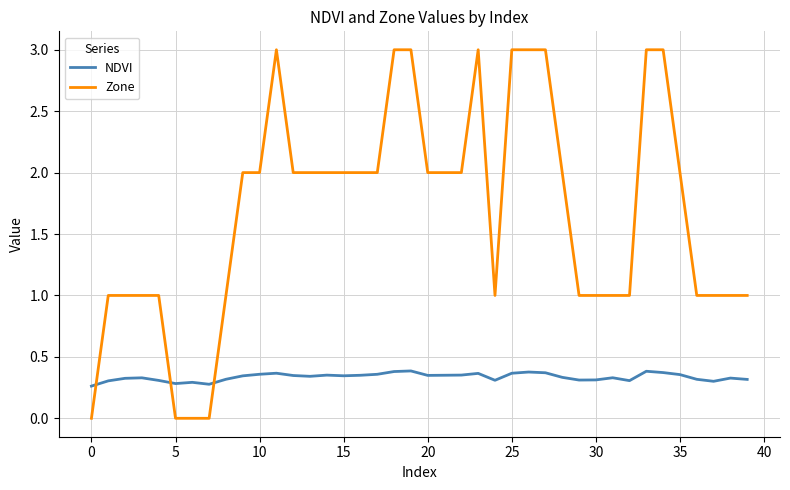

What are all the series names shown in the legend?

NDVI, Zone